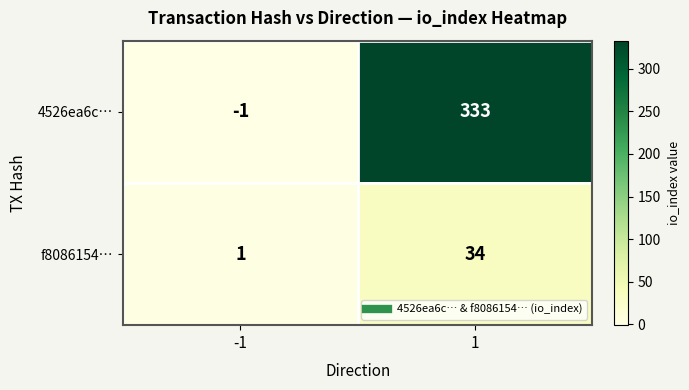

The value of f8086154… at -1 is 1. True or false?

True